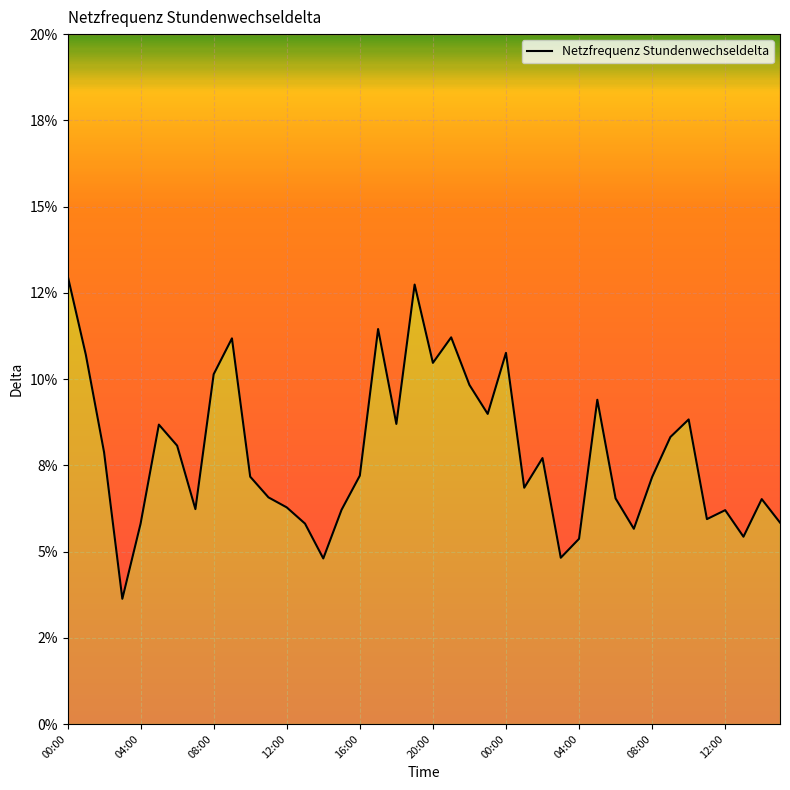

What is the label of the 40th point from the left?

39